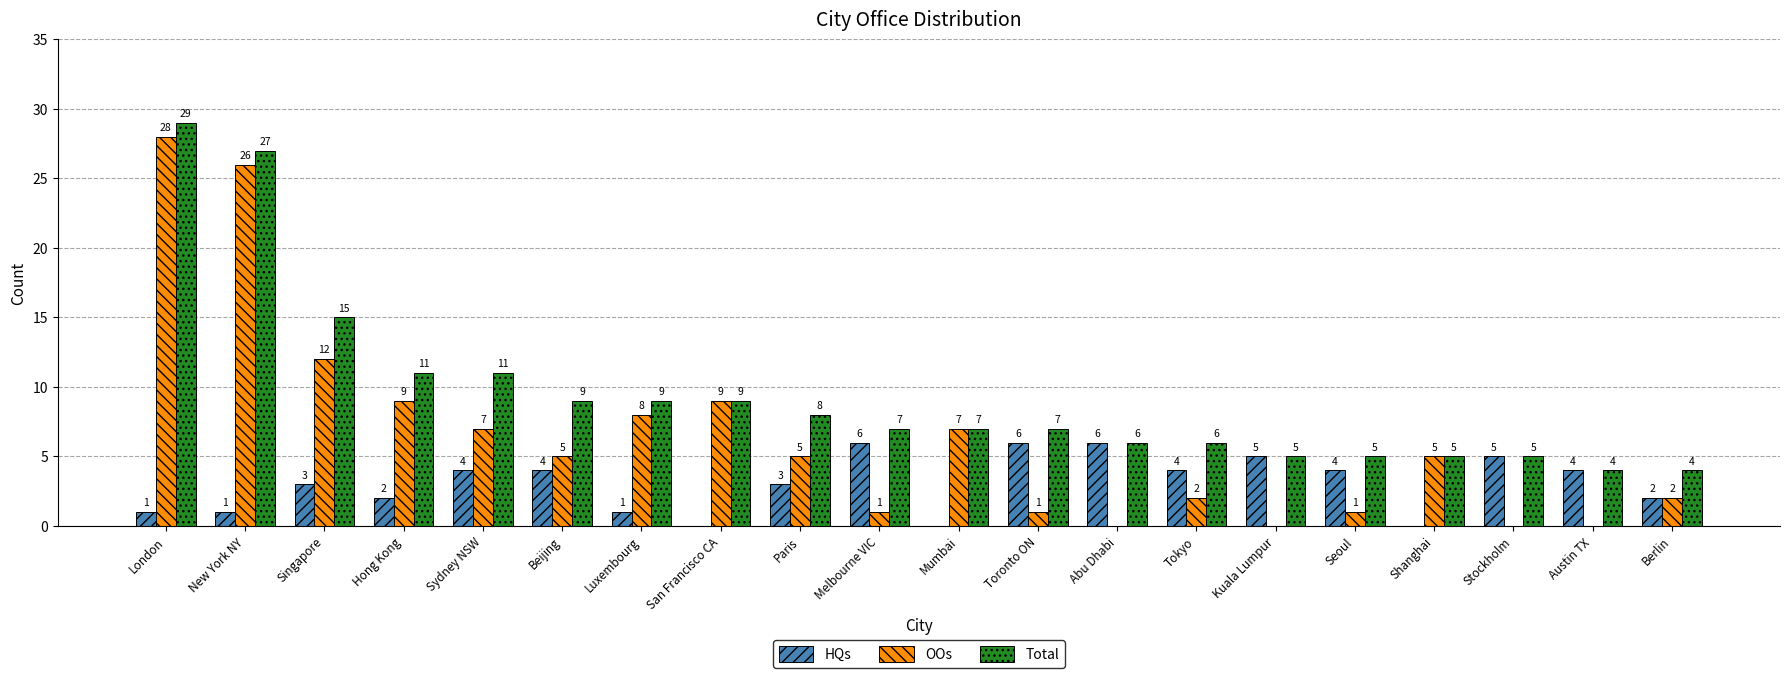

How many groups of bars are there?

20